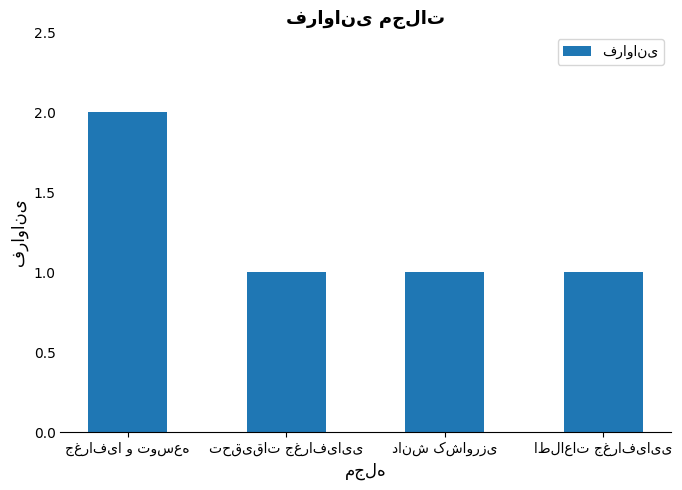

Reading right to left, what are all the values shown in this chart?

1	1	1	2